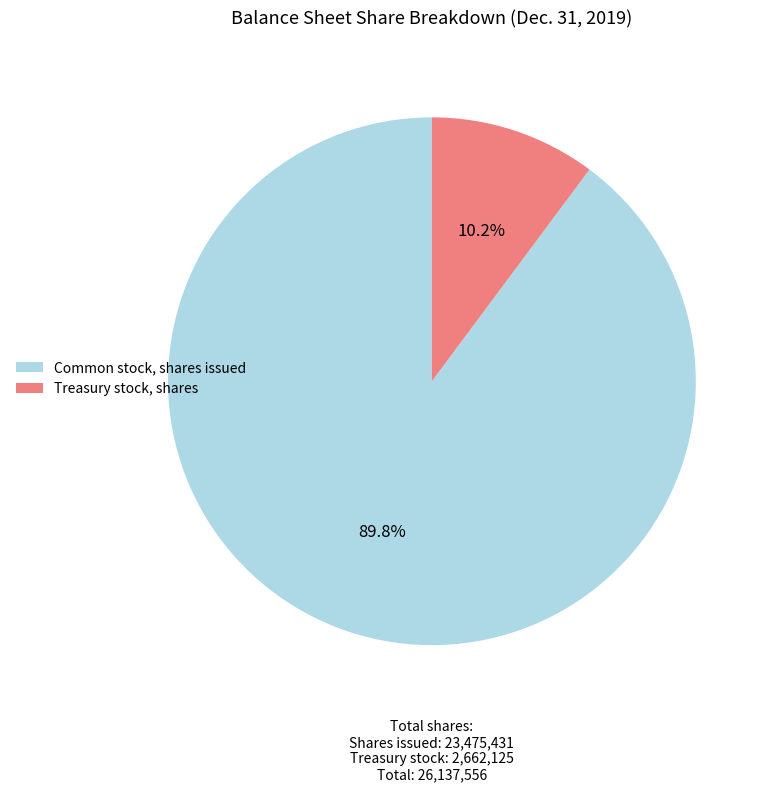

How many slices are in this pie chart?

2